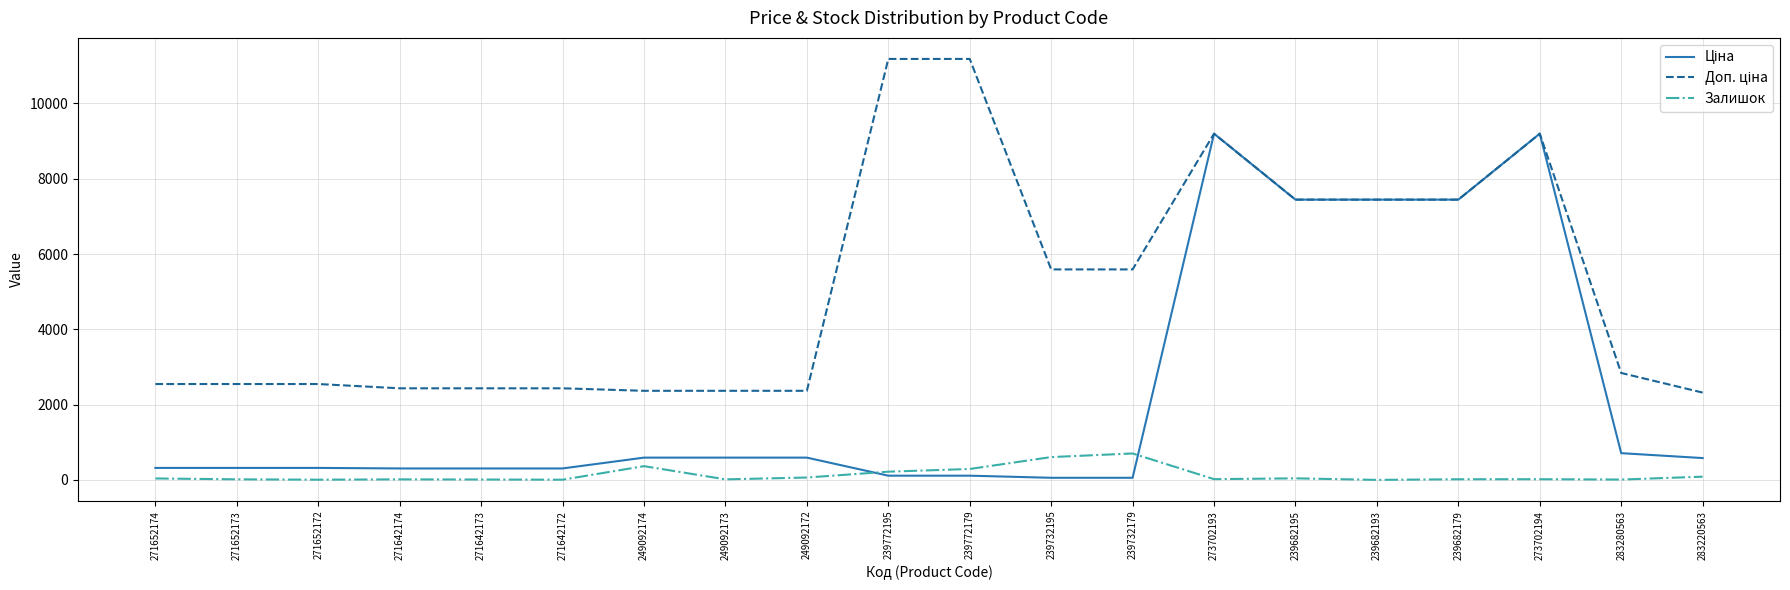

Is it true that Залишок equals 18.0 at 273702194?

True